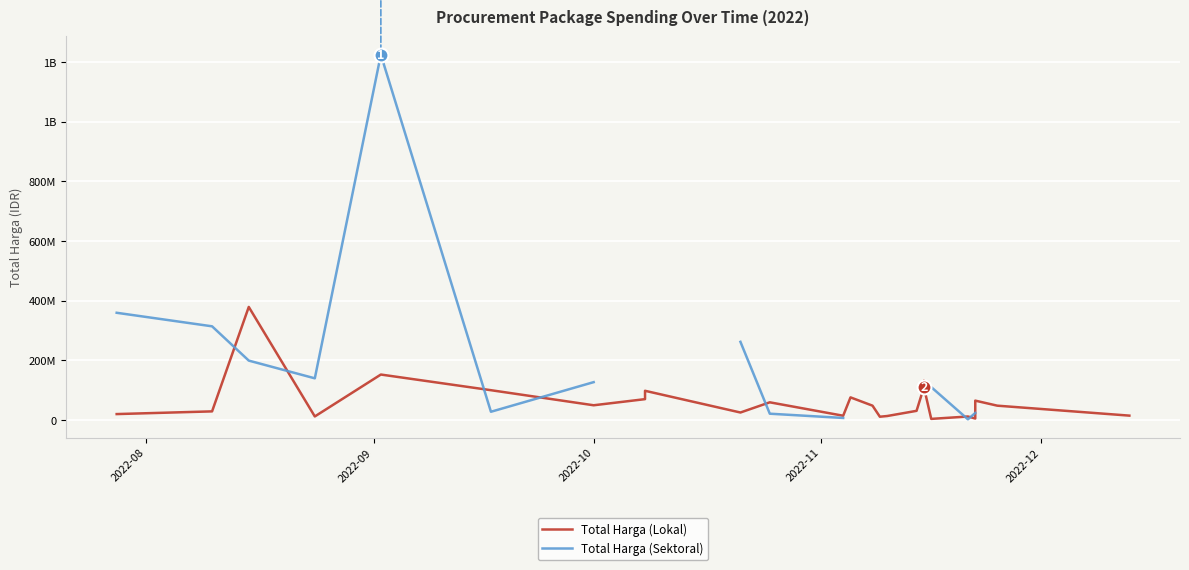

What is the sum of all Total Harga (Lokal) values?

1446965000.0